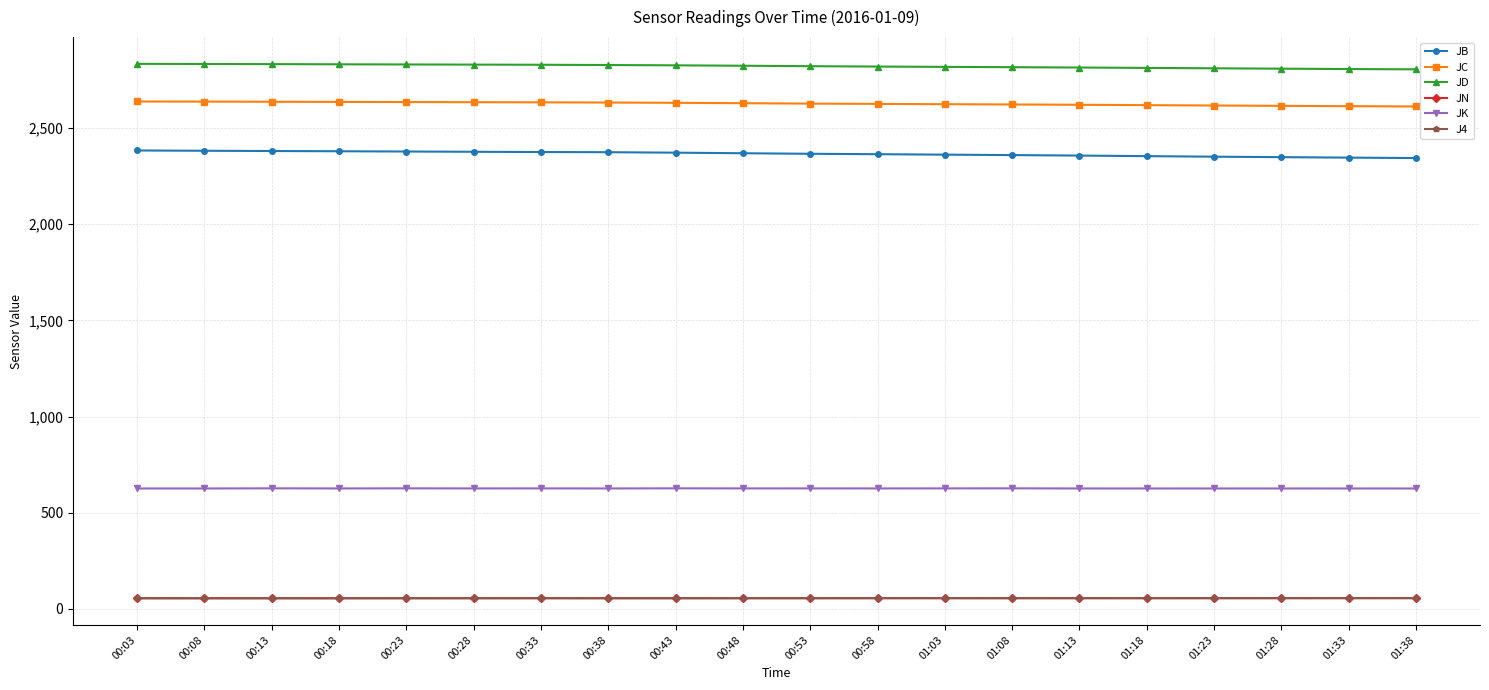

True or false: JB and J4 cross at least once.

False